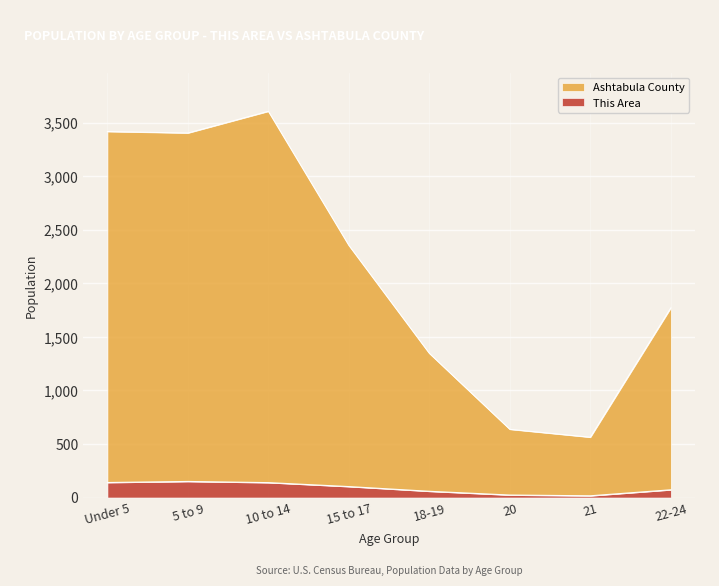

What is the difference between the maximum and minimum values in the Ashtabula County series?

3046